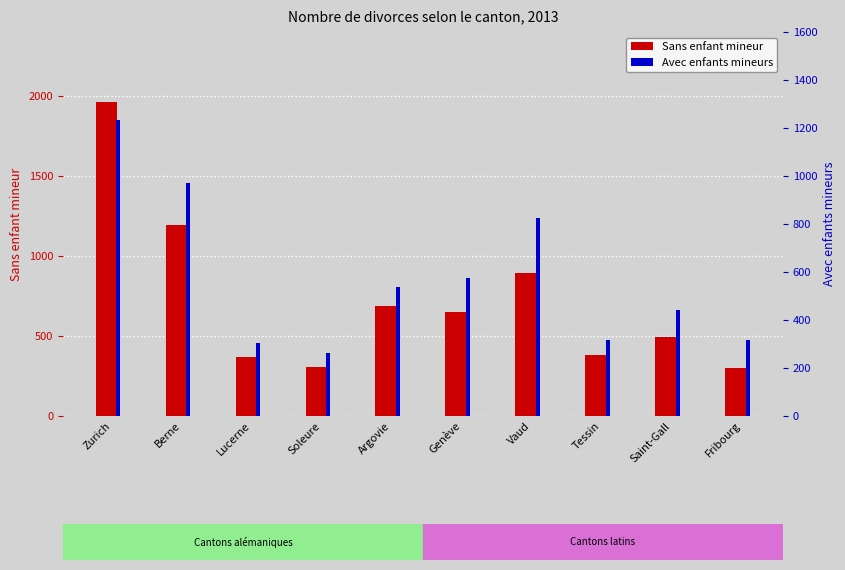

Rank the categories by Sans enfant mineur value from highest to lowest.

Zurich, Berne, Vaud, Argovie, Genève, Saint-Gall, Tessin, Lucerne, Soleure, Fribourg